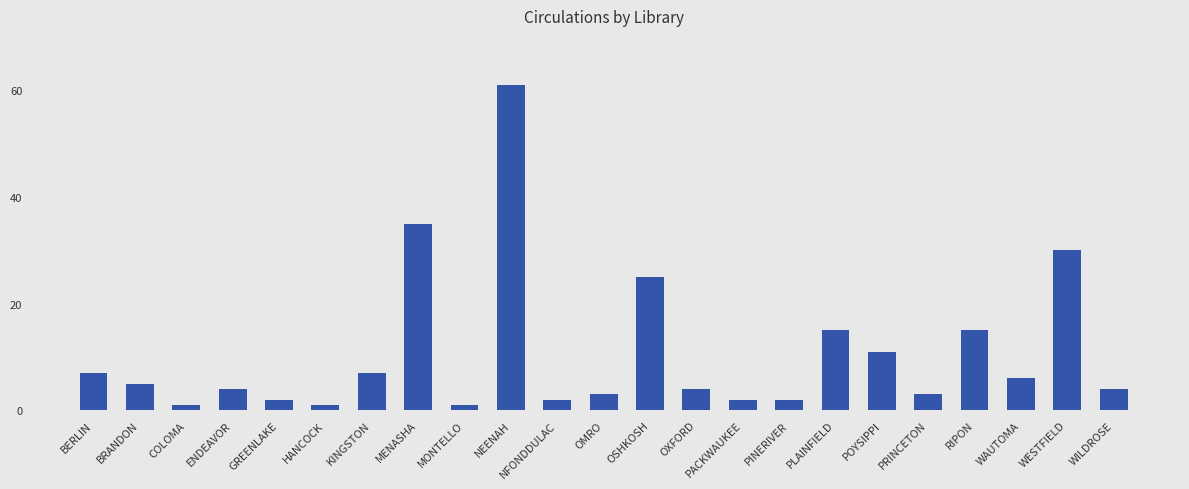

The chart shows a value of 5 at RIPON. True or false?

False